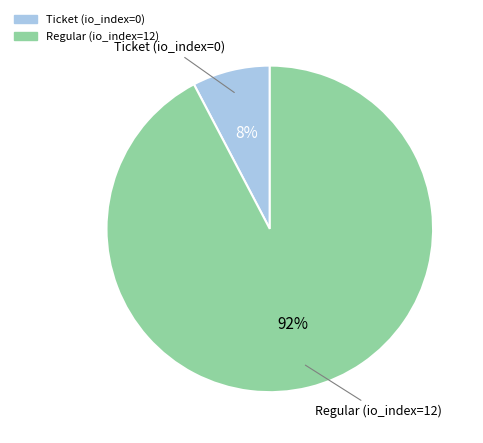

Is Ticket the majority of the pie?

No